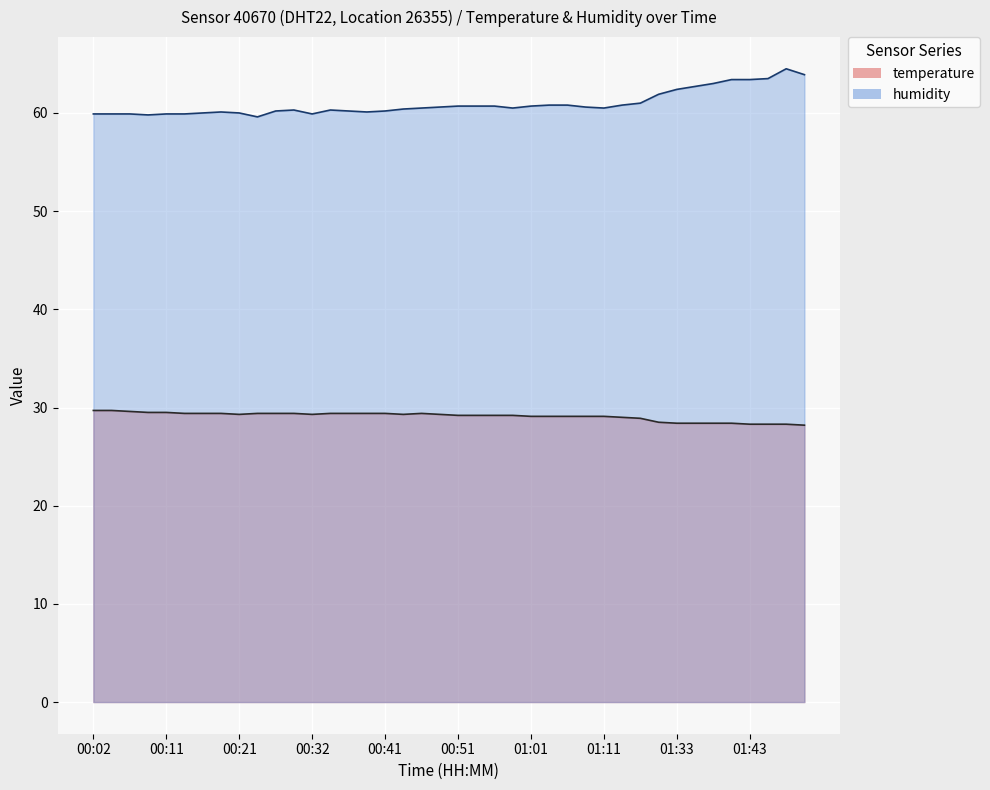

What is the spread (max minus min) of values at 00:34?

30.9